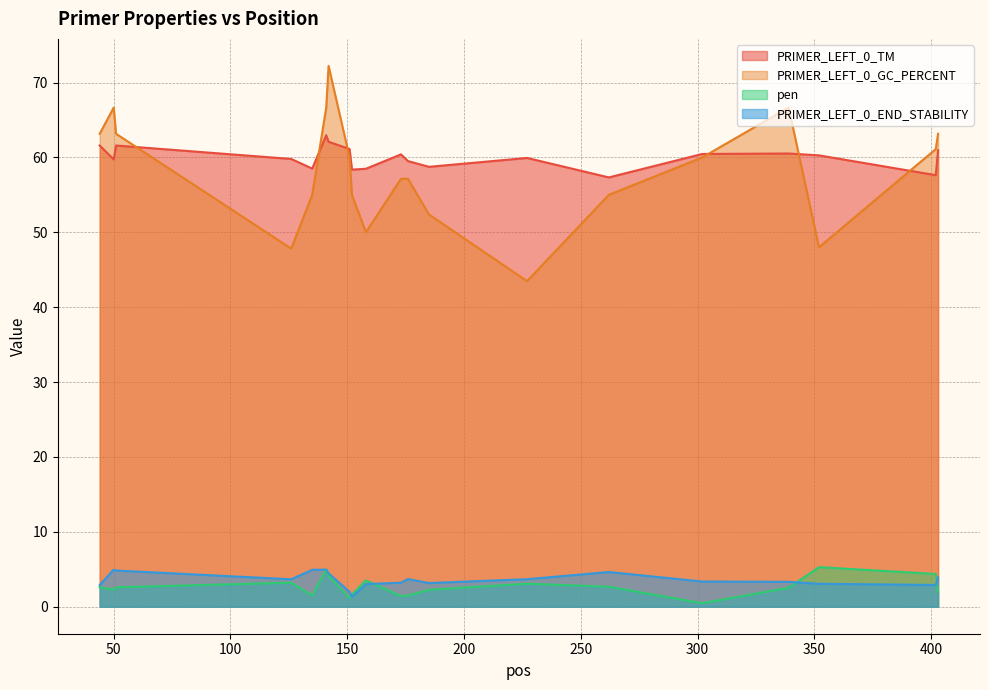

Rank the series at 302 from lowest to highest value.

pen, PRIMER_LEFT_0_END_STABILITY, PRIMER_LEFT_0_GC_PERCENT, PRIMER_LEFT_0_TM